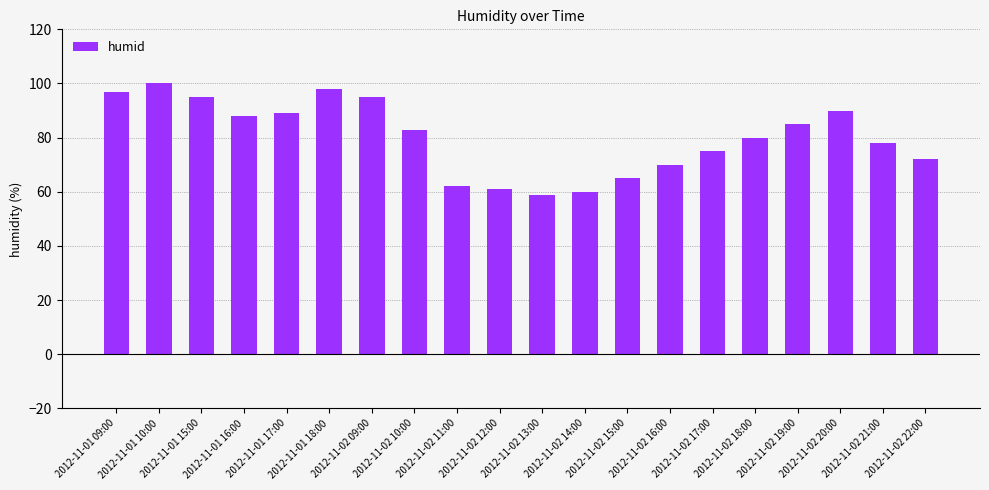

What is the average value?

80